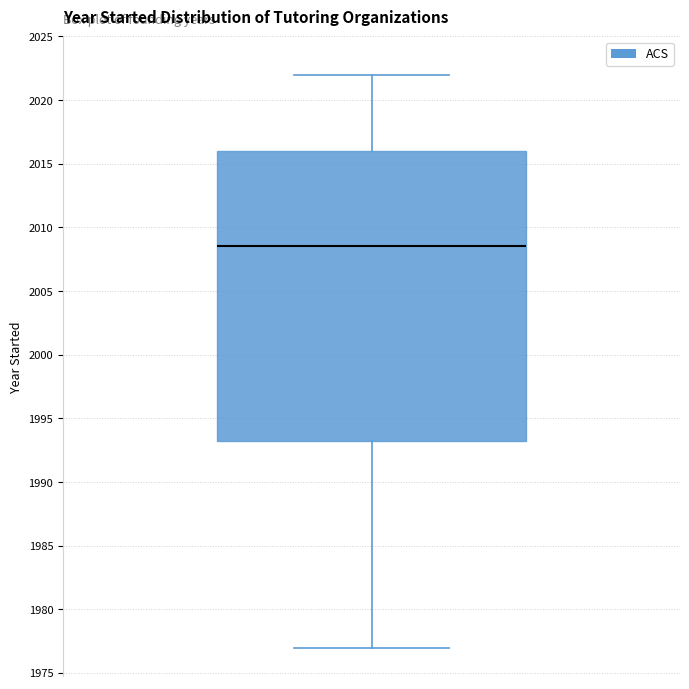

Transcribe this box plot: give where the median line is, the range the box spans, and where the two whiskers end, as read against the y-axis. The values are not printed on the chart, so give them approximately, as read against the axis.

median 2008.5, box 1993.5 to 2016.0, whiskers 1977.0 to 2022.0